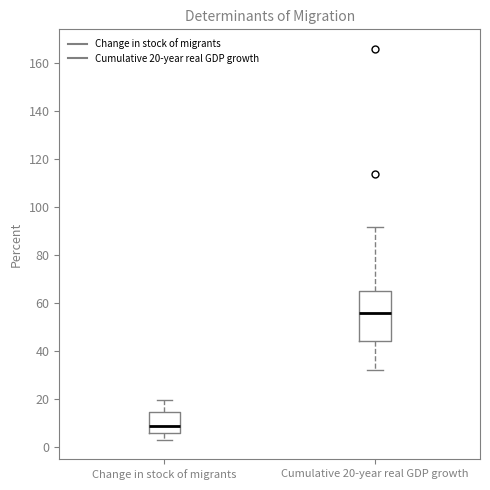

Where does the median line of the box for Cumulative 20-year real GDP growth sit on the y-axis? The values are not printed on the chart, so give them approximately, as read against the axis.

56